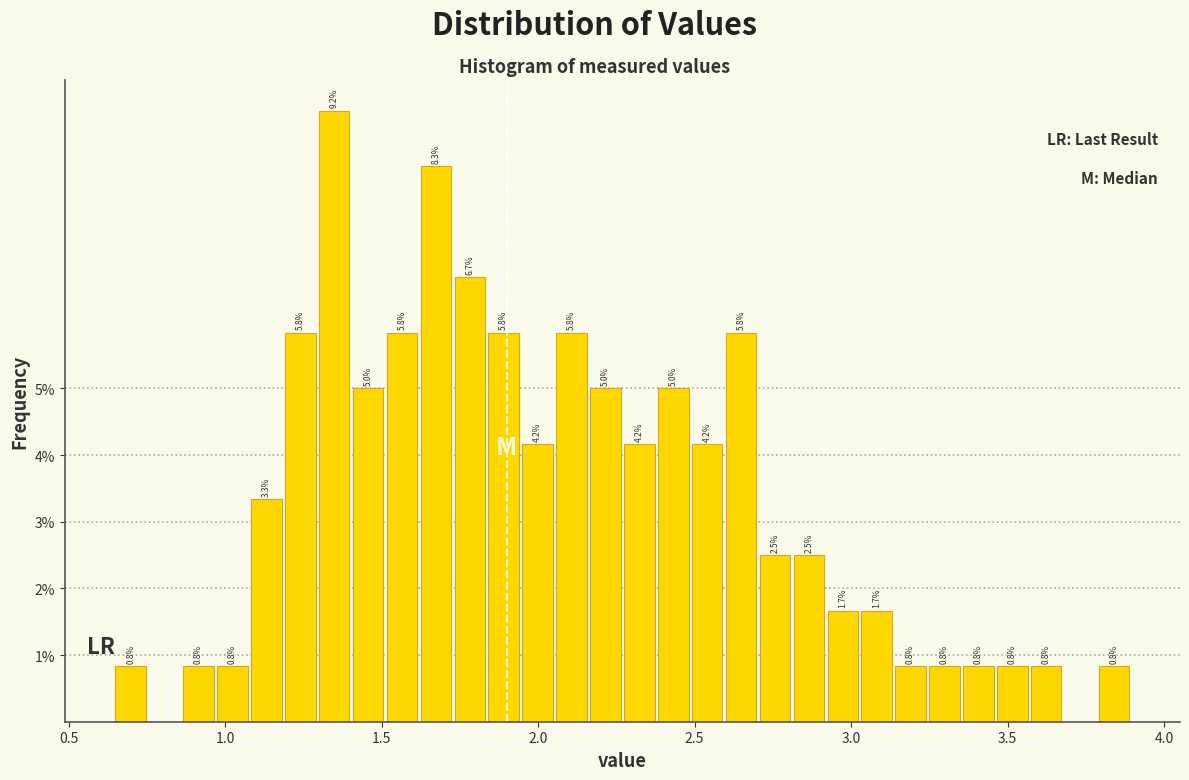

Read against the x-axis, roughly where is the centre of the tallest bar?

1.35